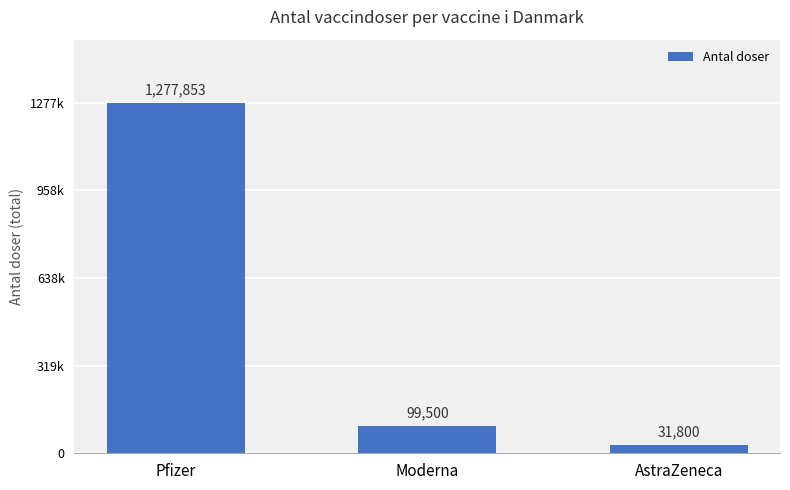

Are the bars horizontal?

No